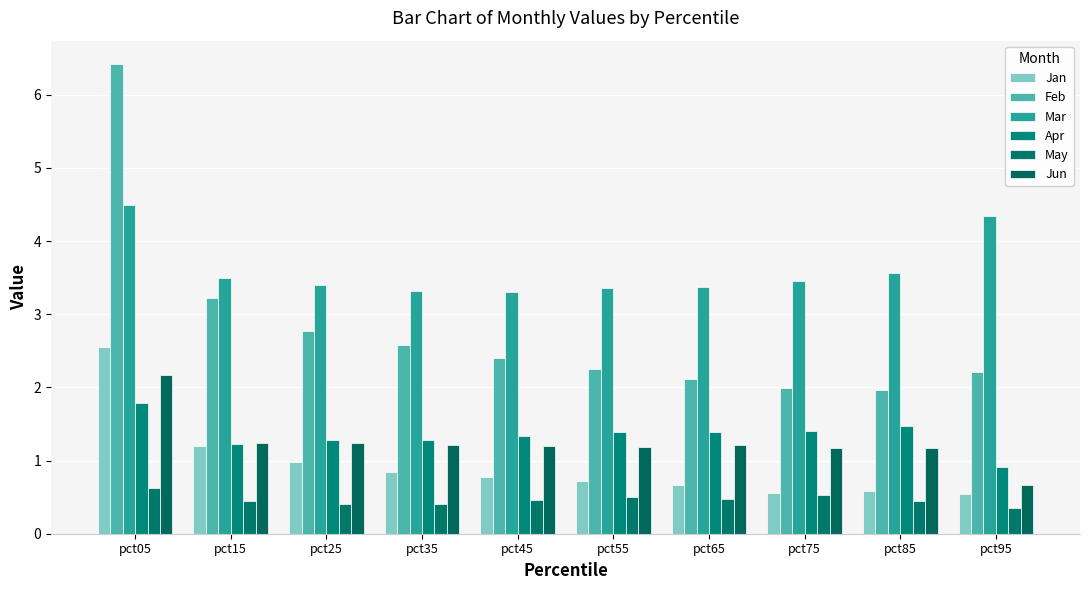

What is the approximate value of Feb at pct55?

2.3